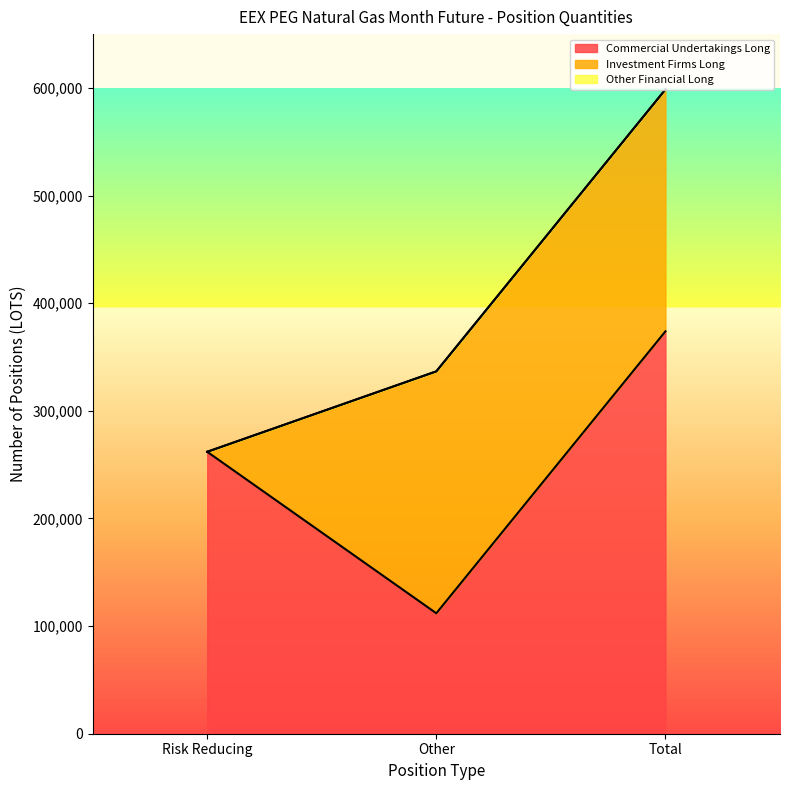

Count the number of data series in this chart.

3